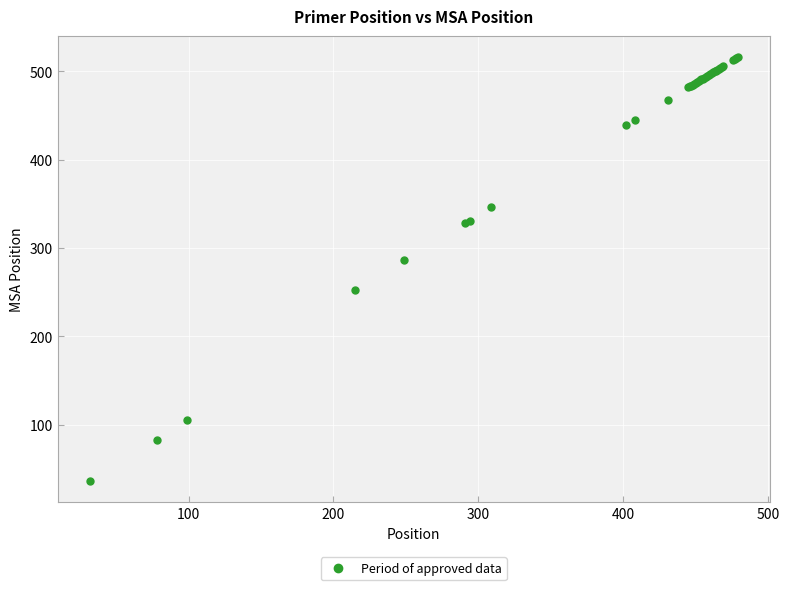

What Y value in the scatter plot is closest to 276?

286